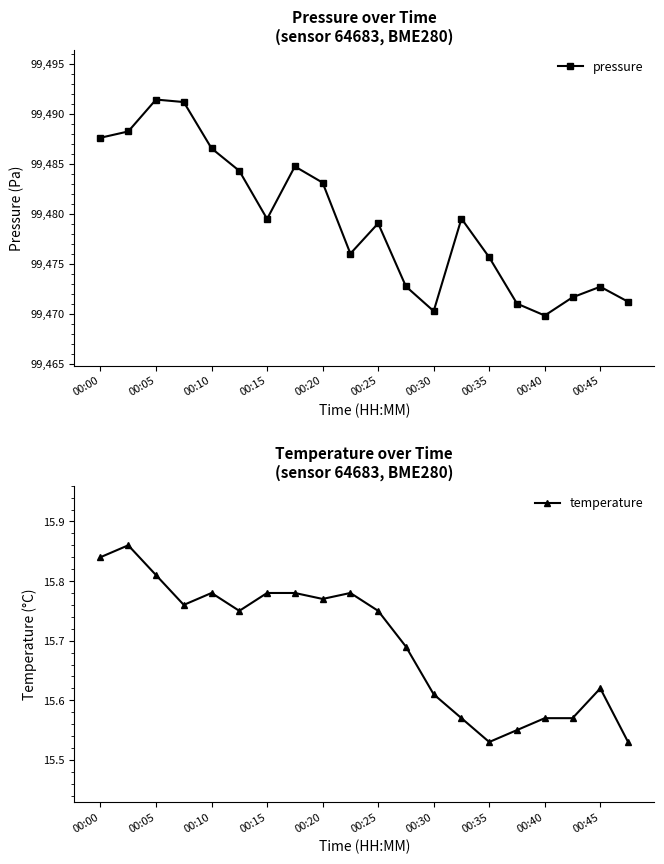

The value of pressure at 00:00 is 43752.7. True or false?

False